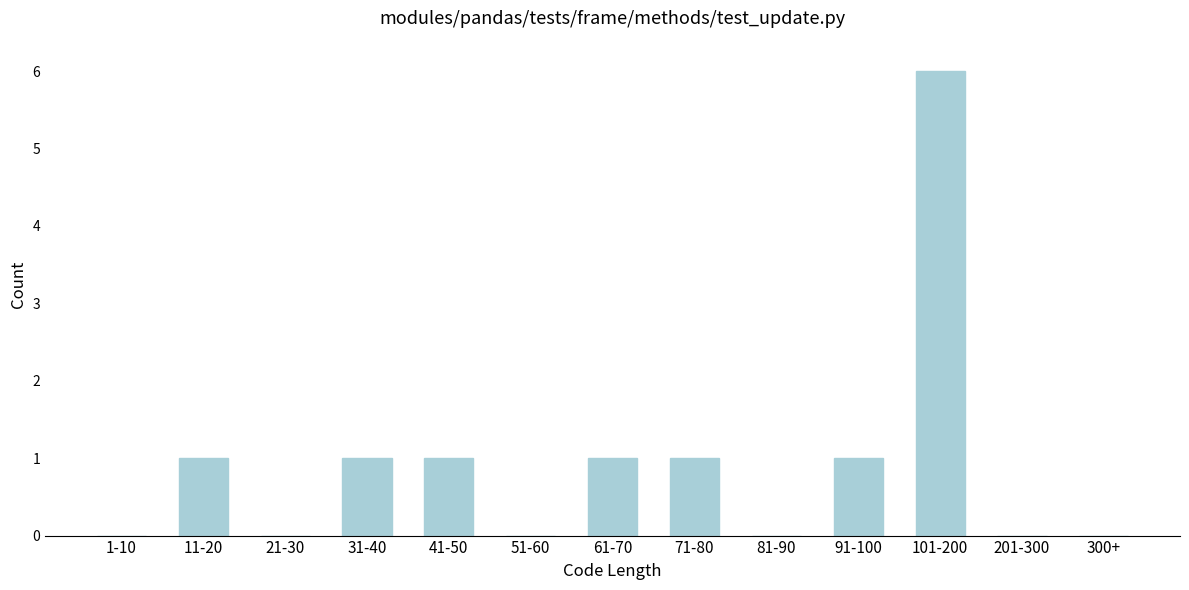

Reading right to left, extract all data points from this chart.

300+=0	201-300=0	101-200=6	91-100=1	81-90=0	71-80=1	61-70=1	51-60=0	41-50=1	31-40=1	21-30=0	11-20=1	1-10=0